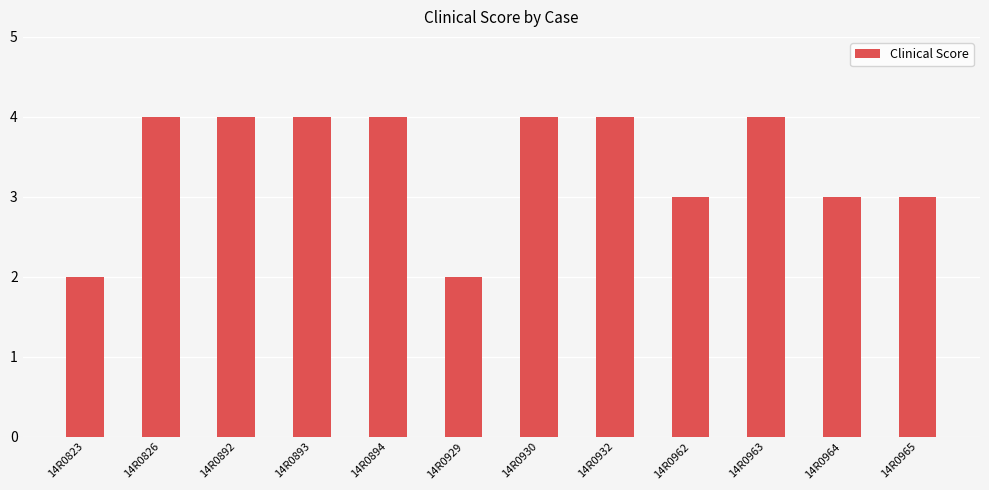

What is the value of the 2nd bar from the left?

4